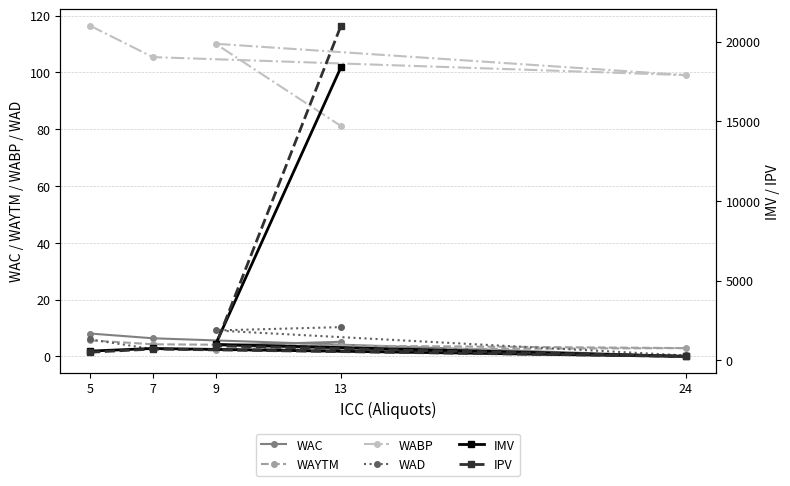

What is the maximum value for WABP?

116.4